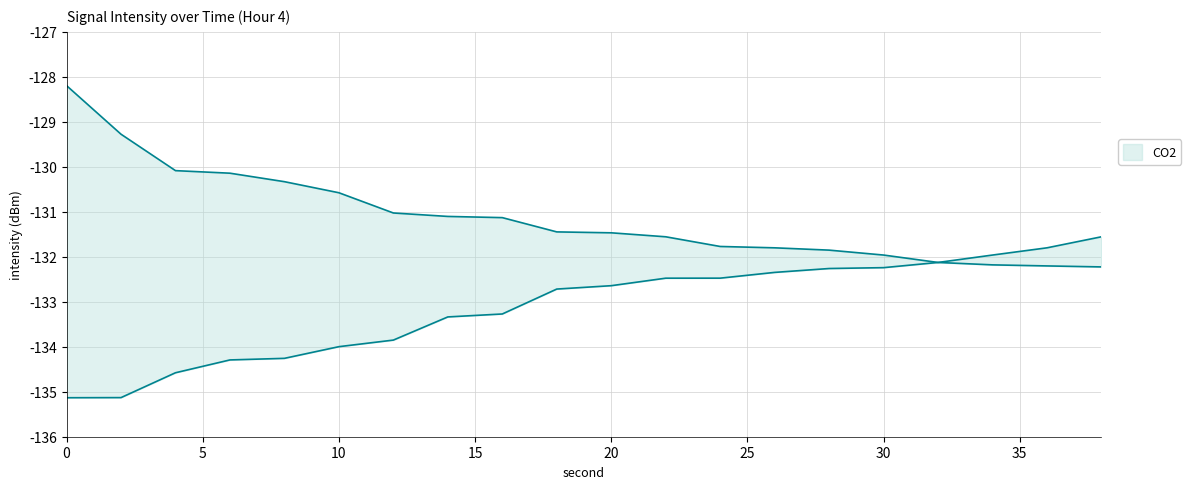

What is the total value across all series at 38?

-263.8